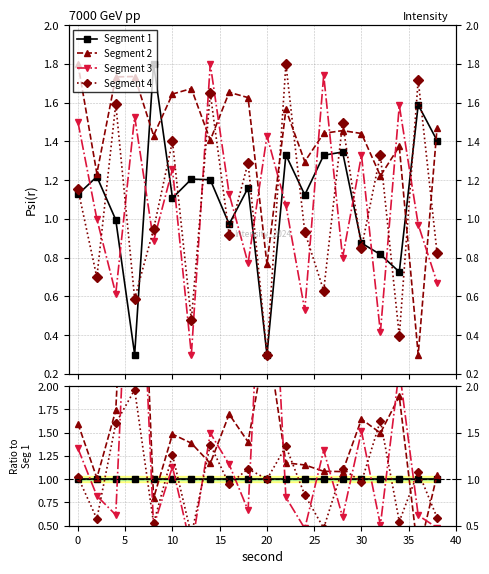

Reading right to left, what are all the values shown in this chart?

Segment 1: 1.0	1.0	1.0	1.0	1.0	1.0	1.0	1.0	1.0	1.0	1.0	1.0	1.0	1.0	1.0	1.0	1.0	1.0	1.0	1.0
Segment 2: 1.0	0.2	1.9	1.5	1.6	1.1	1.1	1.2	1.2	2.6	1.4	1.7	1.2	1.4	1.5	0.8	5.8	1.7	1.0	1.6
Segment 3: 0.5	0.6	2.2	0.5	1.5	0.6	1.3	0.5	0.8	4.8	0.7	1.2	1.5	0.2	1.1	0.5	5.1	0.6	0.8	1.3
Segment 4: 0.6	1.1	0.5	1.6	1.0	1.1	0.5	0.8	1.4	1.0	1.1	0.9	1.4	0.4	1.3	0.5	2.0	1.6	0.6	1.0